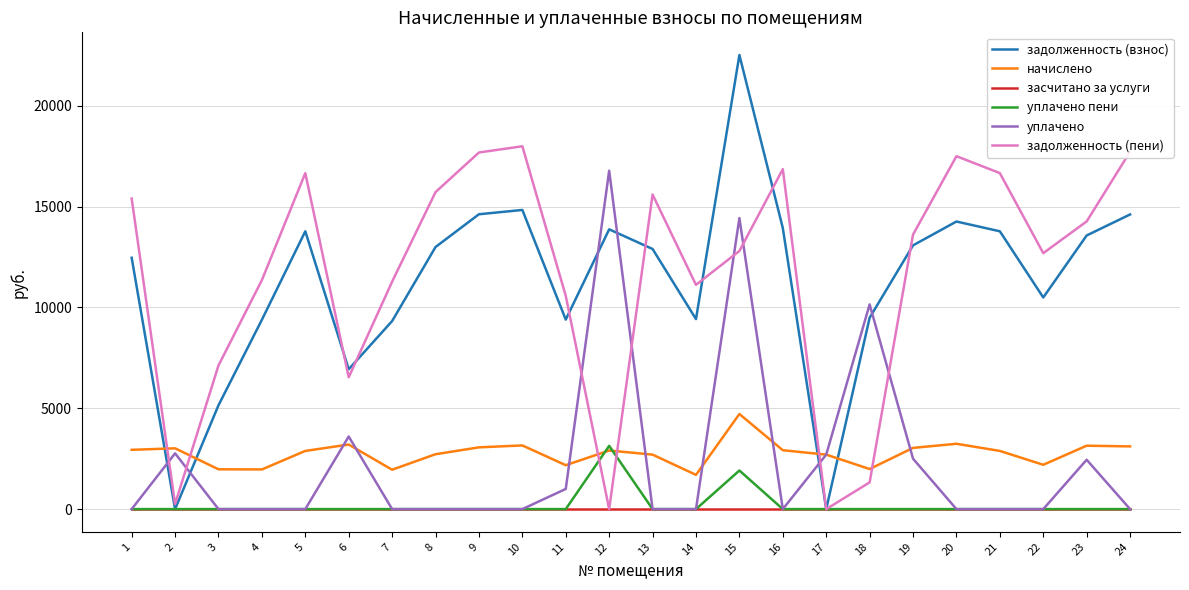

At which category is the sum across all series the highest?

15